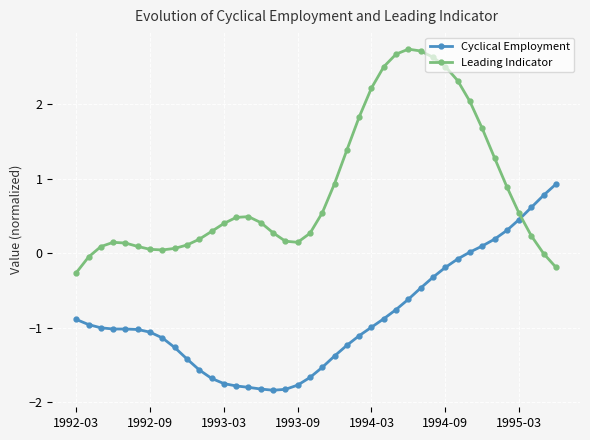

What is the average value of the Leading Indicator series?

0.9